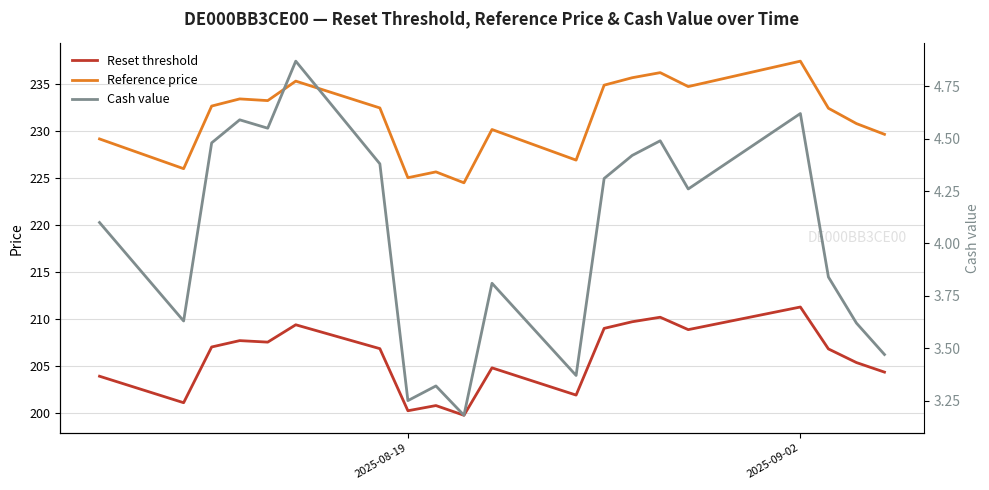

Which series has the largest total across all categories?

Reference price